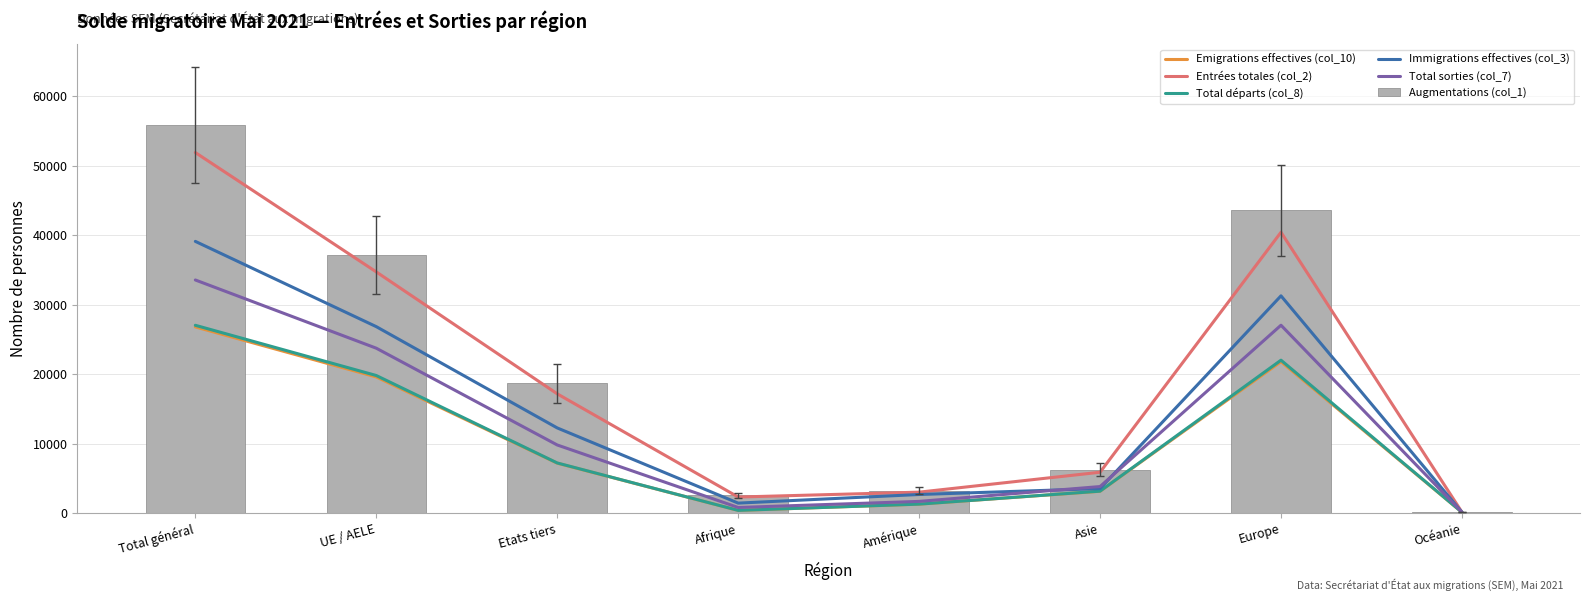

The Augmentations (col_1) series shows 6244 at Asie. True or false?

True